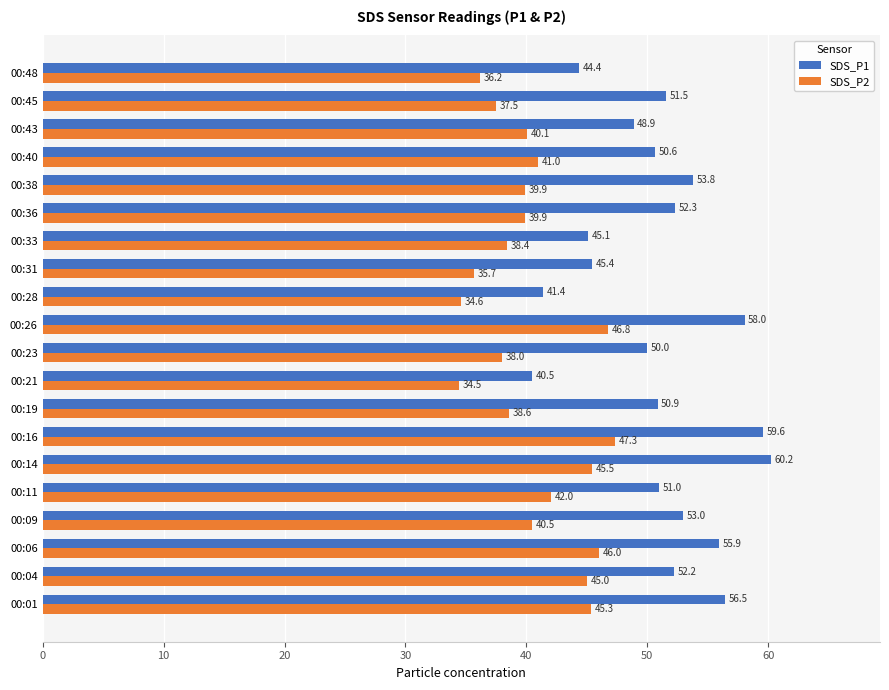

At which category is the sum across all series the highest?

00:16